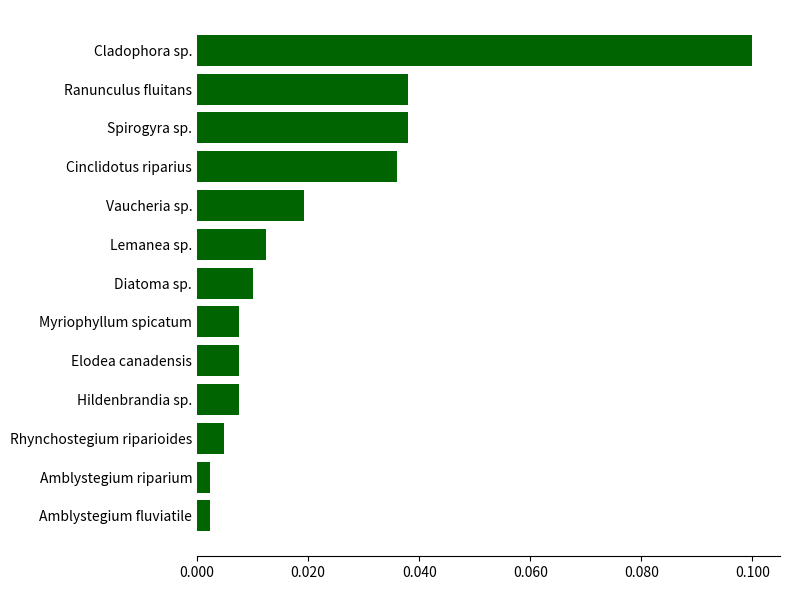

What is the sum of all values?

0.3